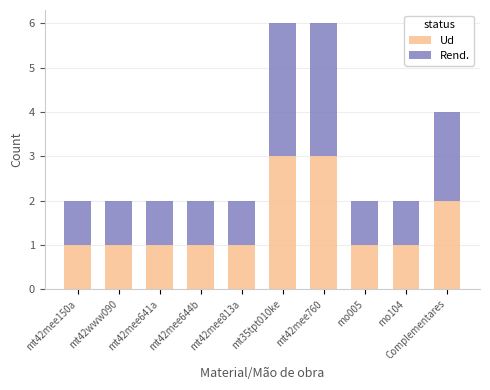

What is the value of the Ud bar at the 9th from the left?

1